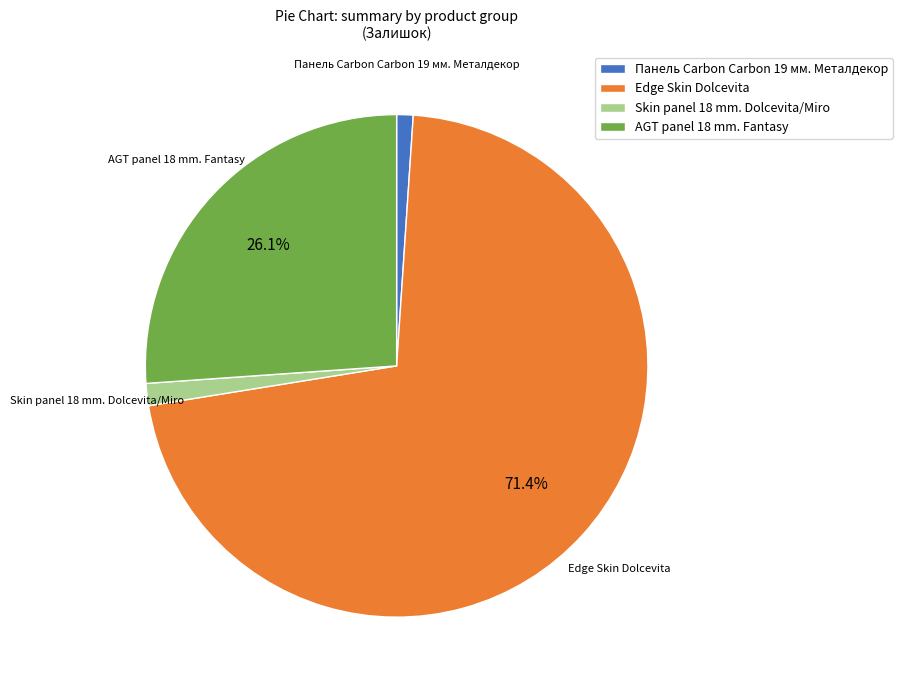

Is there a majority slice in this chart?

Yes